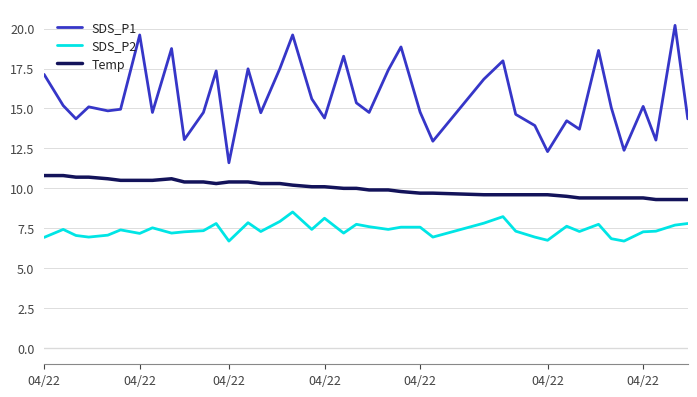

How many categories are shown in the chart?

40